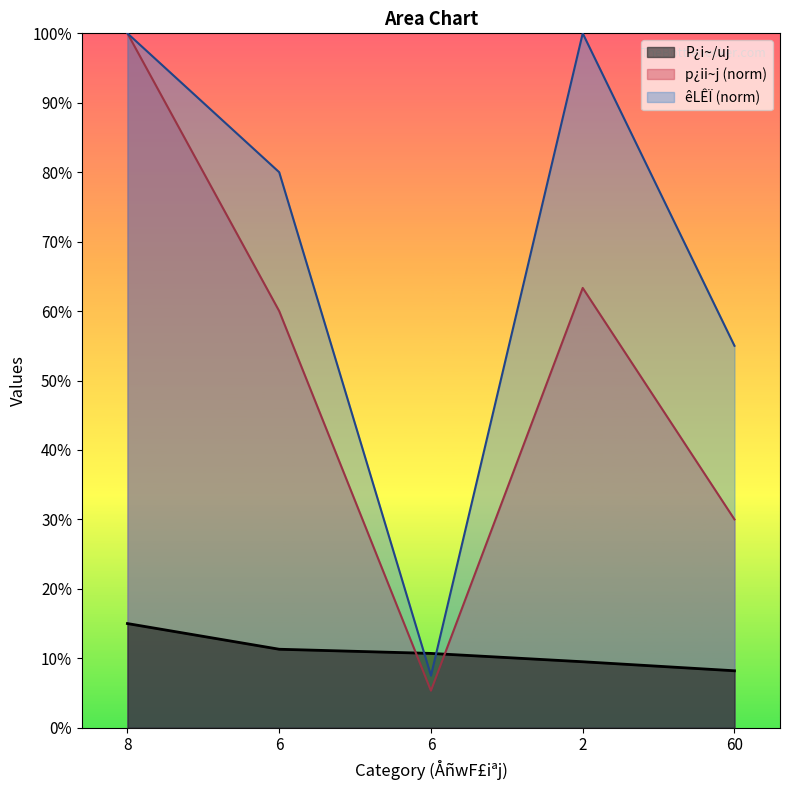

What are all the series names shown in the legend?

P¿i~/uj, p¿ii~j (norm), êLÊÏ (norm)